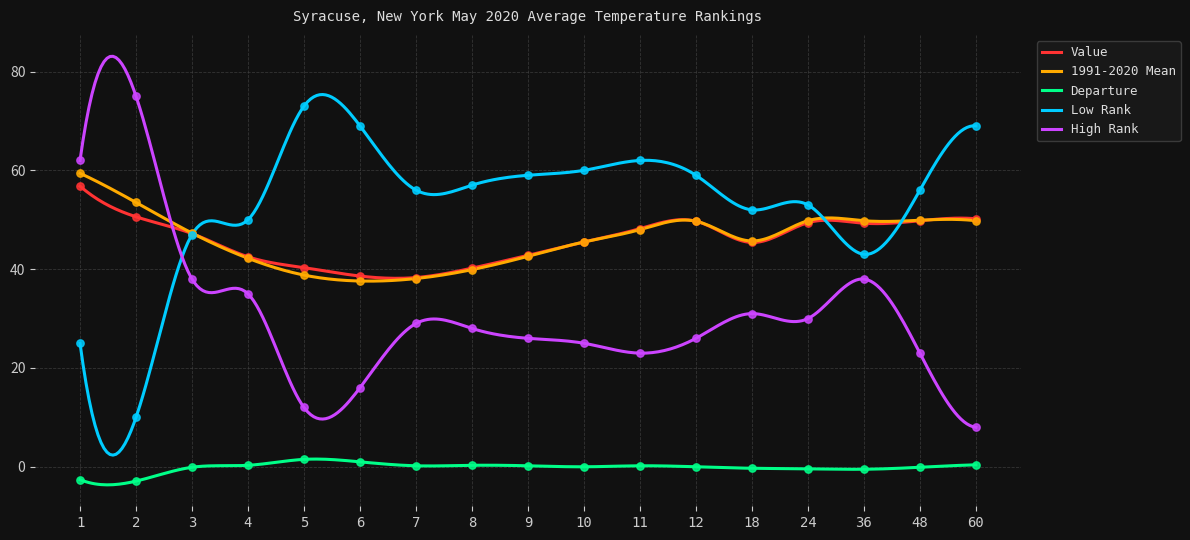

What is the total value across all series at 8?

165.4